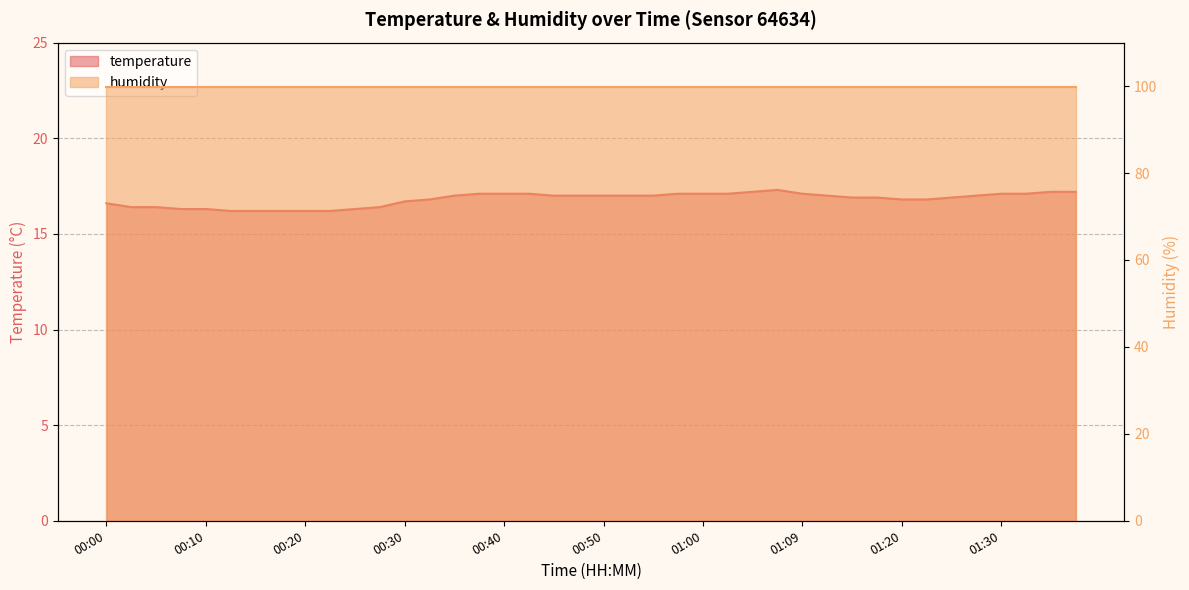

Where is the data nearest to the value 16?

00:12